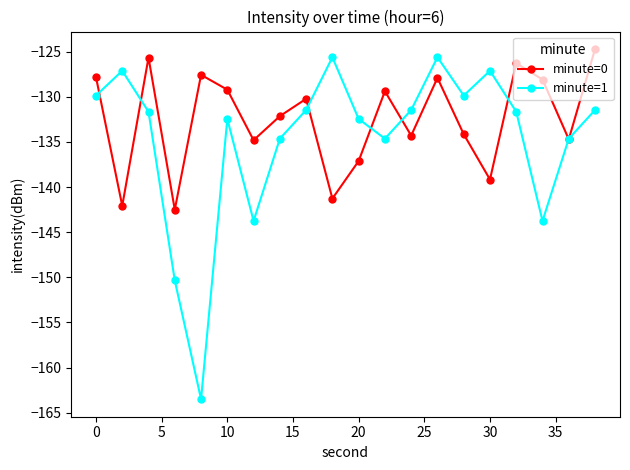

What is the lowest value of the minute=1 series?

-163.5